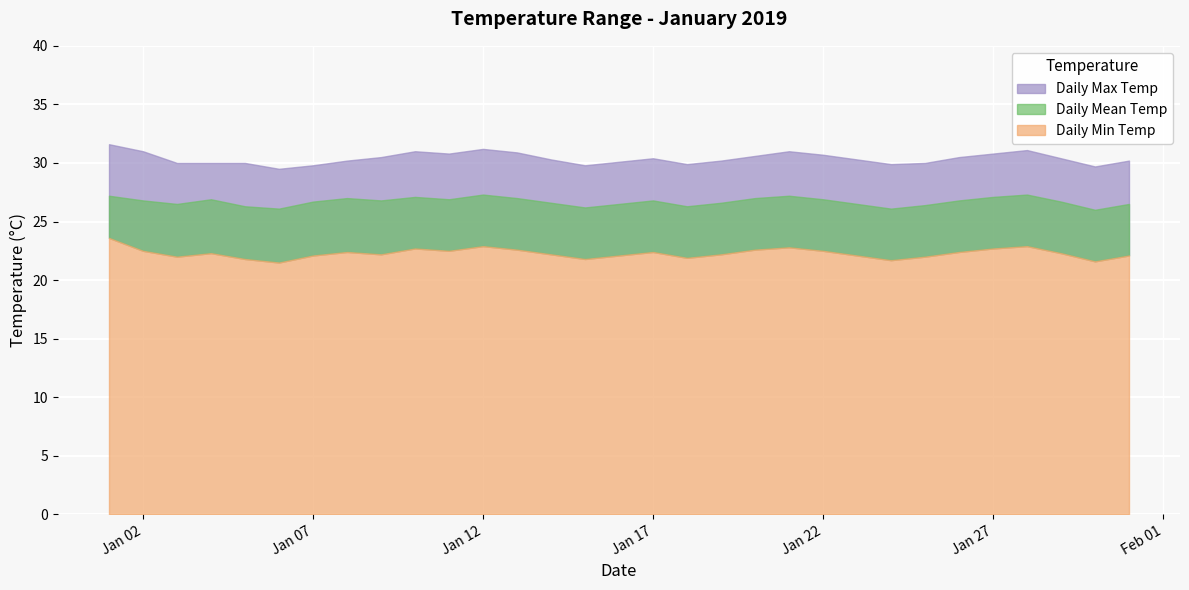

Reading left to right, list all the values displayed in this chart.

Daily Max Temp: 2019-01-01=31.6	2019-01-02=31.0	2019-01-03=30.0	2019-01-04=30.0	2019-01-05=30.0	2019-01-06=29.5	2019-01-07=29.8	2019-01-08=30.2	2019-01-09=30.5	2019-01-10=31.0	2019-01-11=30.8	2019-01-12=31.2	2019-01-13=30.9	2019-01-14=30.3	2019-01-15=29.8	2019-01-16=30.1	2019-01-17=30.4	2019-01-18=29.9	2019-01-19=30.2	2019-01-20=30.6	2019-01-21=31.0	2019-01-22=30.7	2019-01-23=30.3	2019-01-24=29.9	2019-01-25=30.0	2019-01-26=30.5	2019-01-27=30.8	2019-01-28=31.1	2019-01-29=30.4	2019-01-30=29.7	2019-01-31=30.2
Daily Mean Temp: 2019-01-01=27.2	2019-01-02=26.8	2019-01-03=26.5	2019-01-04=26.9	2019-01-05=26.3	2019-01-06=26.1	2019-01-07=26.7	2019-01-08=27.0	2019-01-09=26.8	2019-01-10=27.1	2019-01-11=26.9	2019-01-12=27.3	2019-01-13=27.0	2019-01-14=26.6	2019-01-15=26.2	2019-01-16=26.5	2019-01-17=26.8	2019-01-18=26.3	2019-01-19=26.6	2019-01-20=27.0	2019-01-21=27.2	2019-01-22=26.9	2019-01-23=26.5	2019-01-24=26.1	2019-01-25=26.4	2019-01-26=26.8	2019-01-27=27.1	2019-01-28=27.3	2019-01-29=26.7	2019-01-30=26.0	2019-01-31=26.5
Daily Min Temp: 2019-01-01=23.6	2019-01-02=22.5	2019-01-03=22.0	2019-01-04=22.3	2019-01-05=21.8	2019-01-06=21.5	2019-01-07=22.1	2019-01-08=22.4	2019-01-09=22.2	2019-01-10=22.7	2019-01-11=22.5	2019-01-12=22.9	2019-01-13=22.6	2019-01-14=22.2	2019-01-15=21.8	2019-01-16=22.1	2019-01-17=22.4	2019-01-18=21.9	2019-01-19=22.2	2019-01-20=22.6	2019-01-21=22.8	2019-01-22=22.5	2019-01-23=22.1	2019-01-24=21.7	2019-01-25=22.0	2019-01-26=22.4	2019-01-27=22.7	2019-01-28=22.9	2019-01-29=22.3	2019-01-30=21.6	2019-01-31=22.1